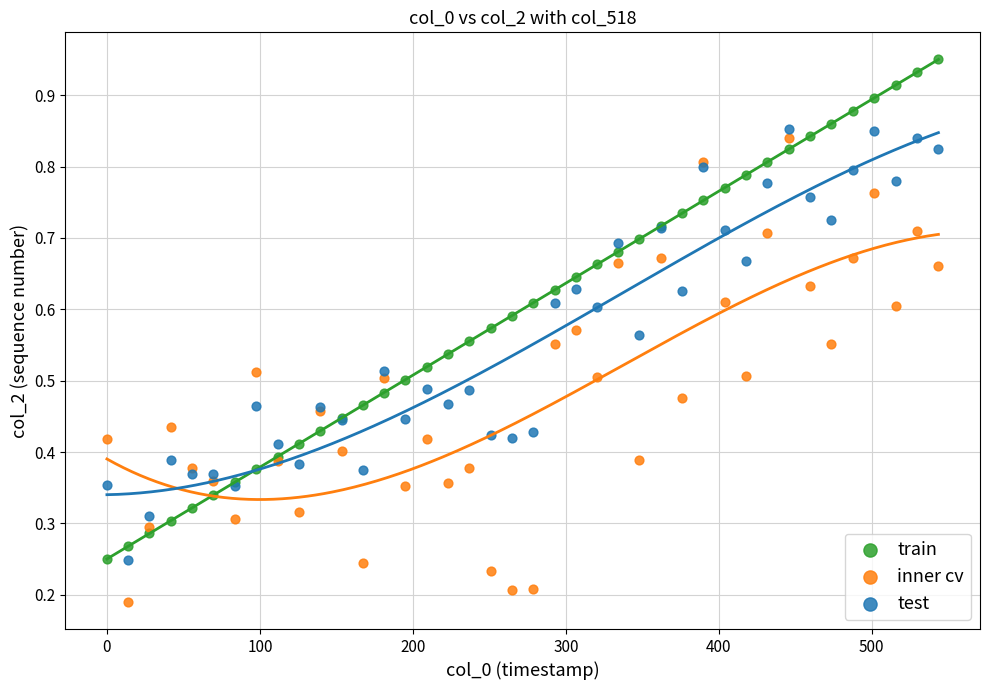

Which series contains the highest Y value?

train